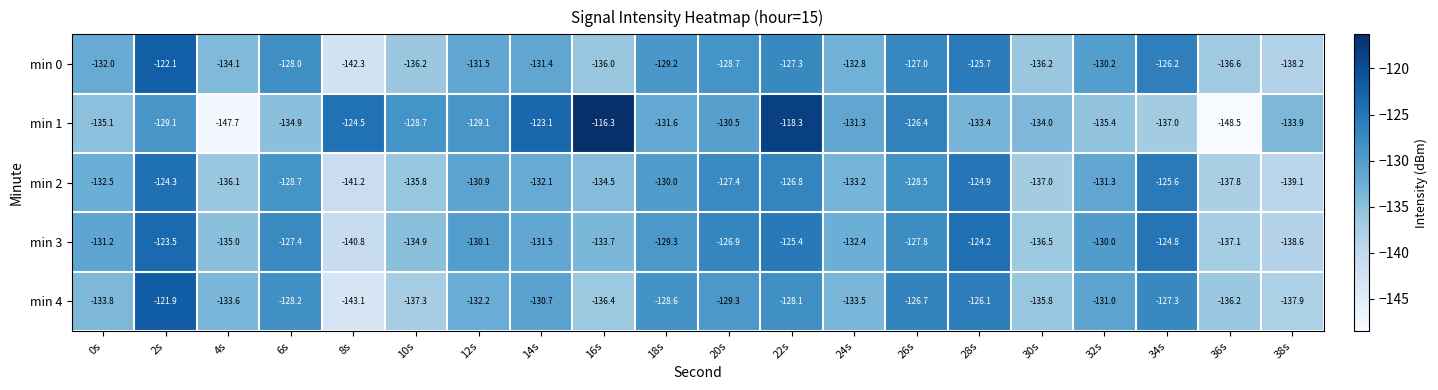

Which series has the largest range (max minus min)?

min 1